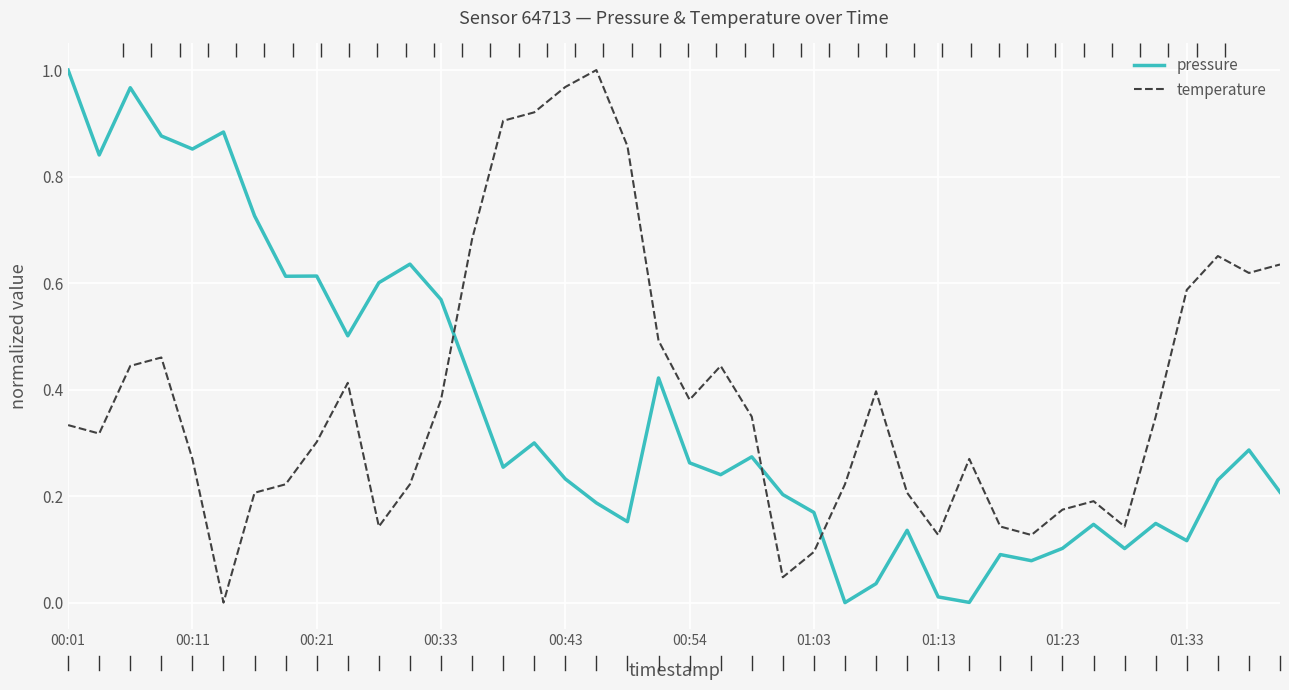

Rank the series by their average value, from lowest to highest.

pressure, temperature